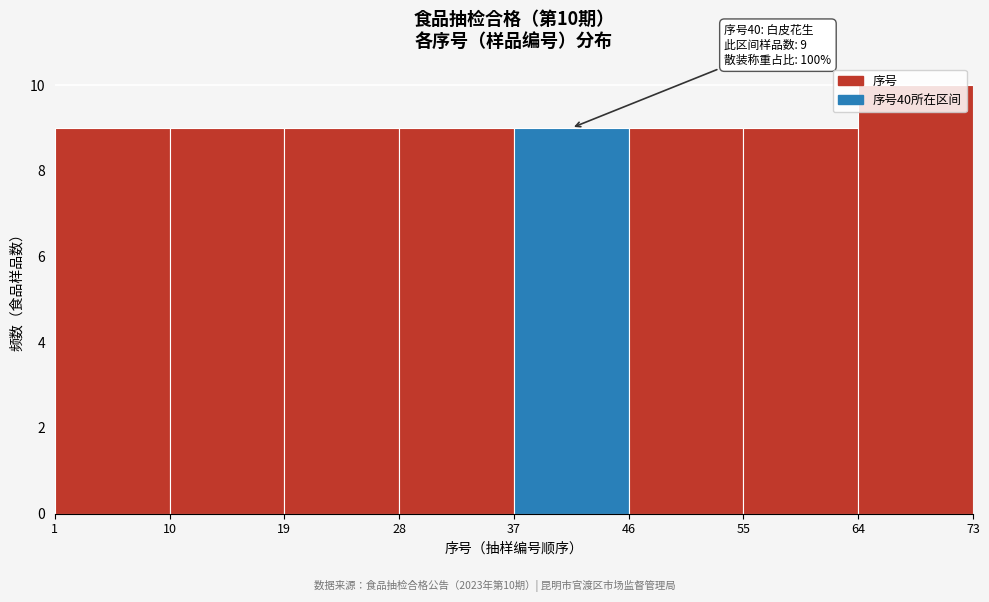

Over which range of the x-axis is the bar tallest?

64 to 73